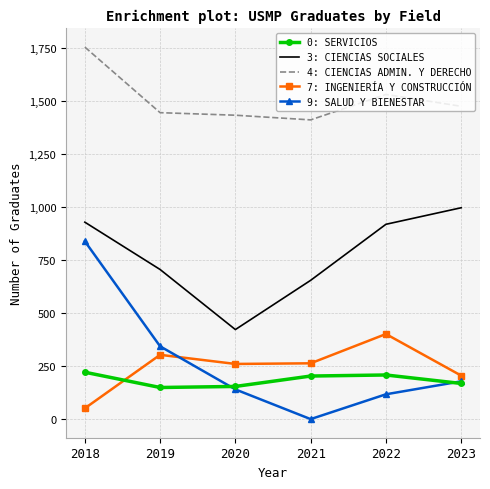

What is the maximum value shown in the chart?

1754